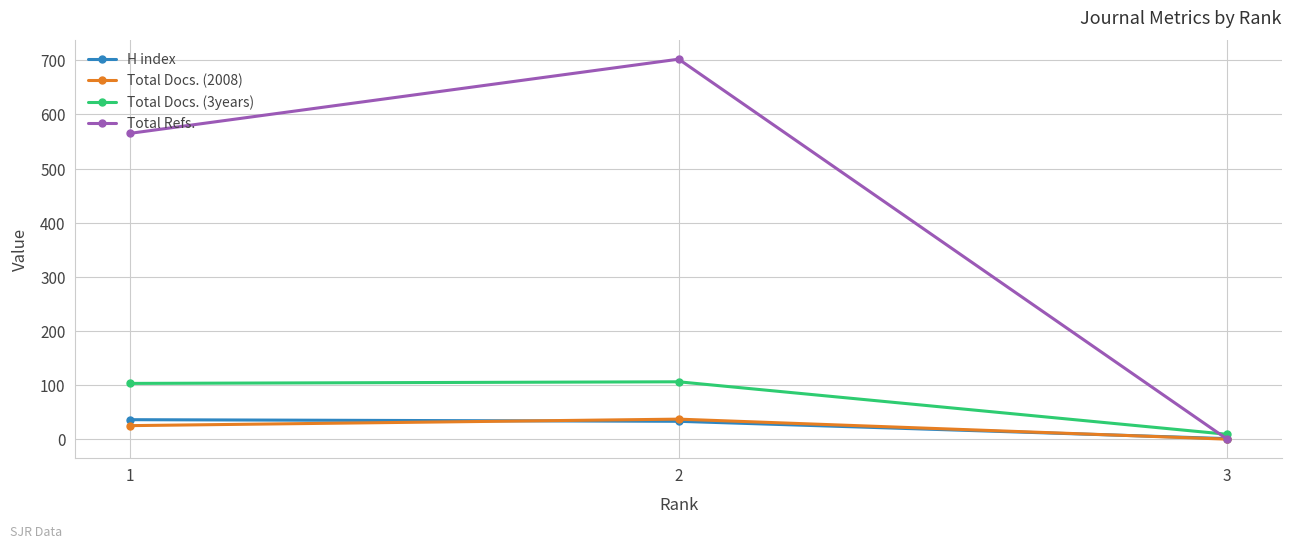

How many lines are shown in the chart?

4